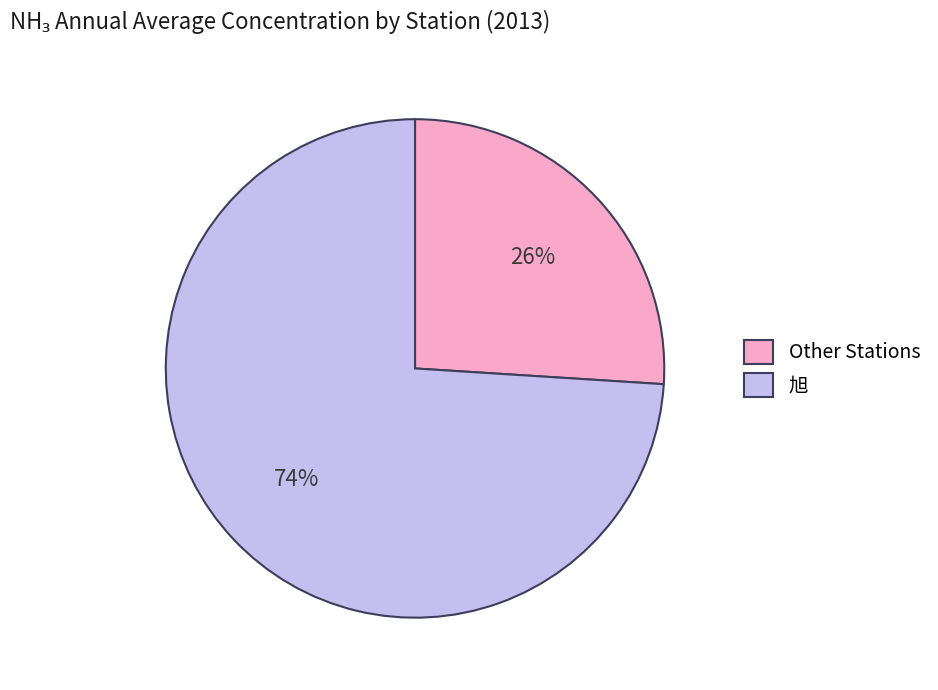

Which slice is the smallest?

Other Stations